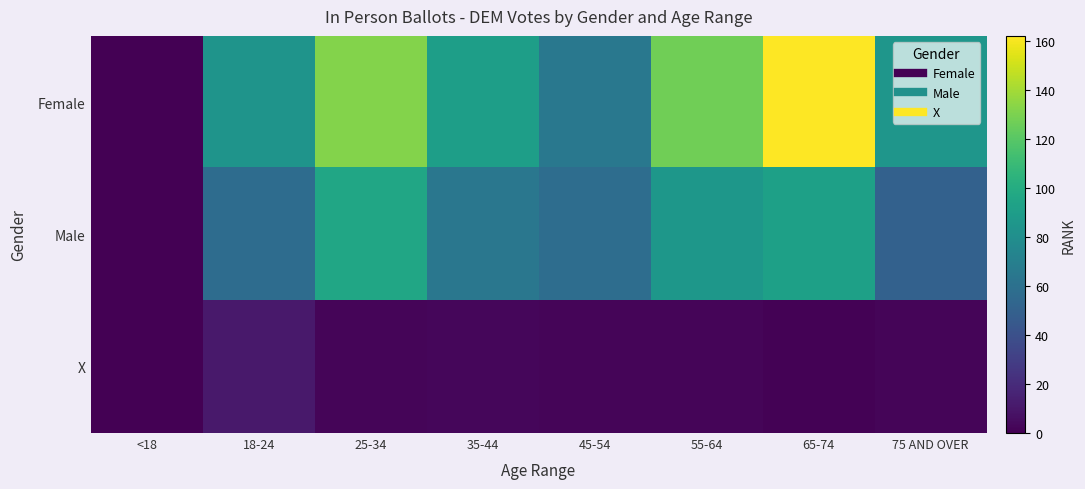

Which category has the highest value across all series?

65-74